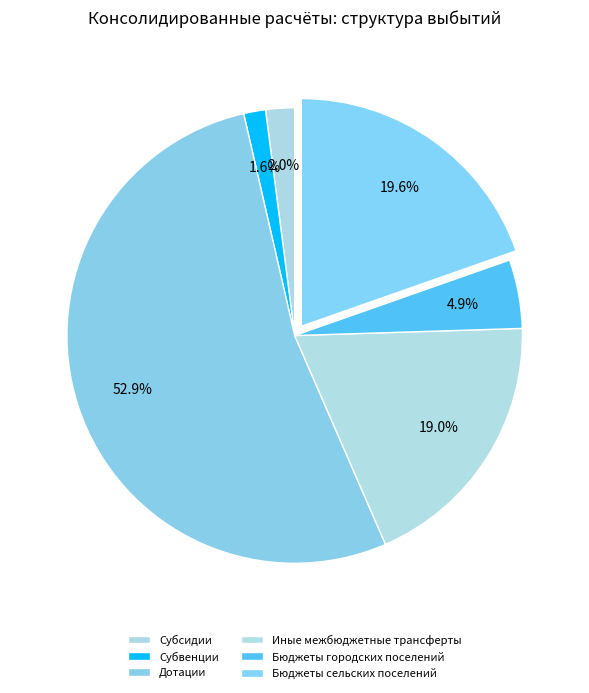

Combined, what portion of the pie is Дотации and Бюджеты сельских поселений?

72.6%